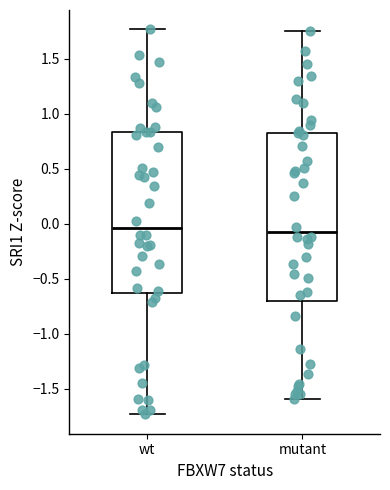

Reading left to right, read every box against the y-axis: the position of its median line, the range the box covers, and the ends of its whiskers. The values are not printed on the chart, so give them approximately, as read against the axis.

wt: median -0.05, box -0.65 to 0.85, whiskers -1.75 to 1.75
mutant: median -0.05, box -0.70 to 0.80, whiskers -1.60 to 1.75